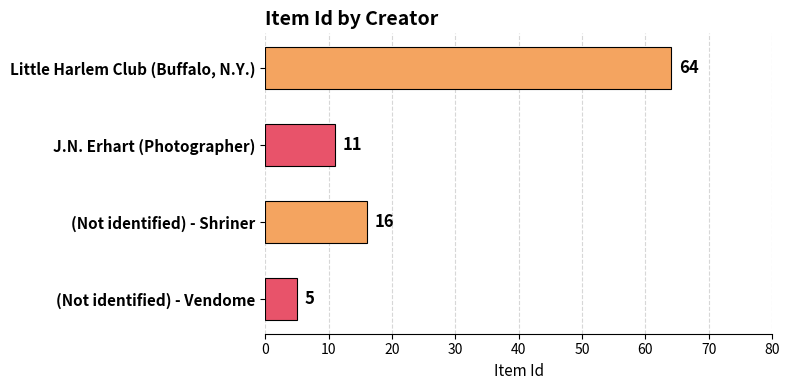

What is the change in value from Little Harlem Club (Buffalo, N.Y.) to J.N. Erhart (Photographer)?

-53